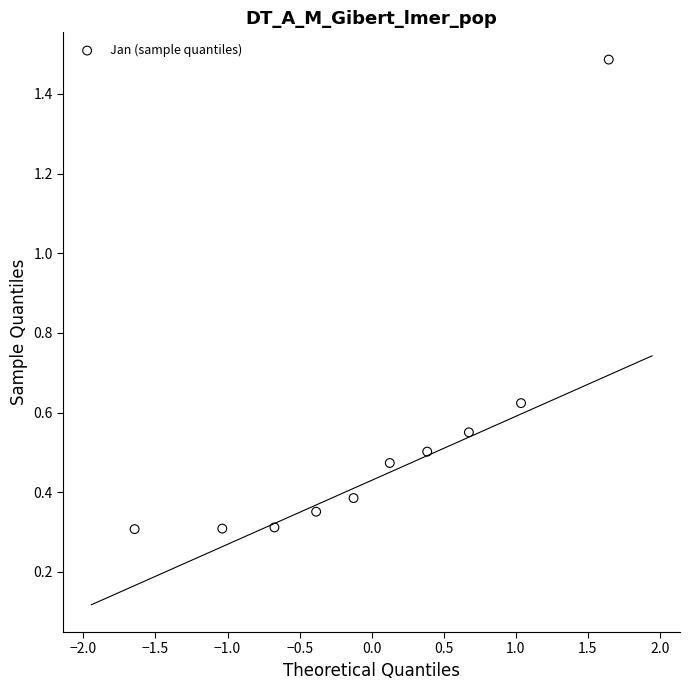

What is the range of X values (max minus min)?

3.3